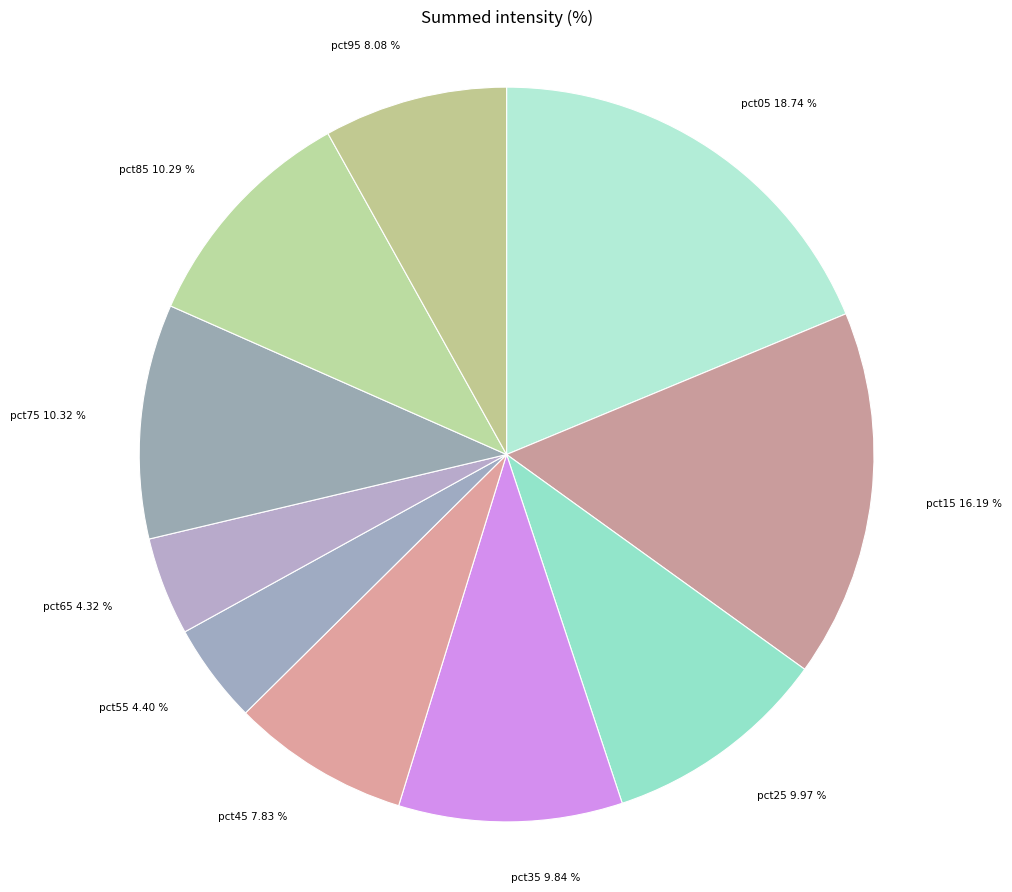

Which category has the biggest portion of the pie?

pct05